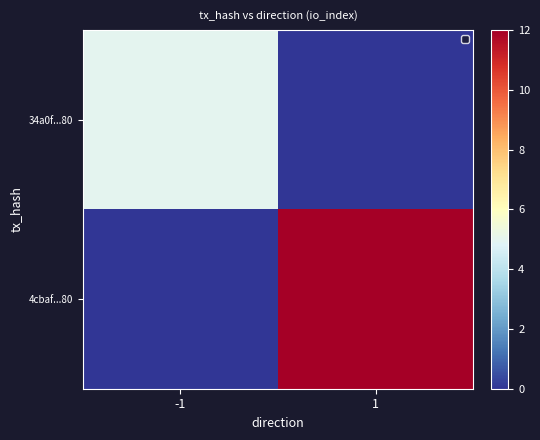

Count the number of categories in the chart.

2